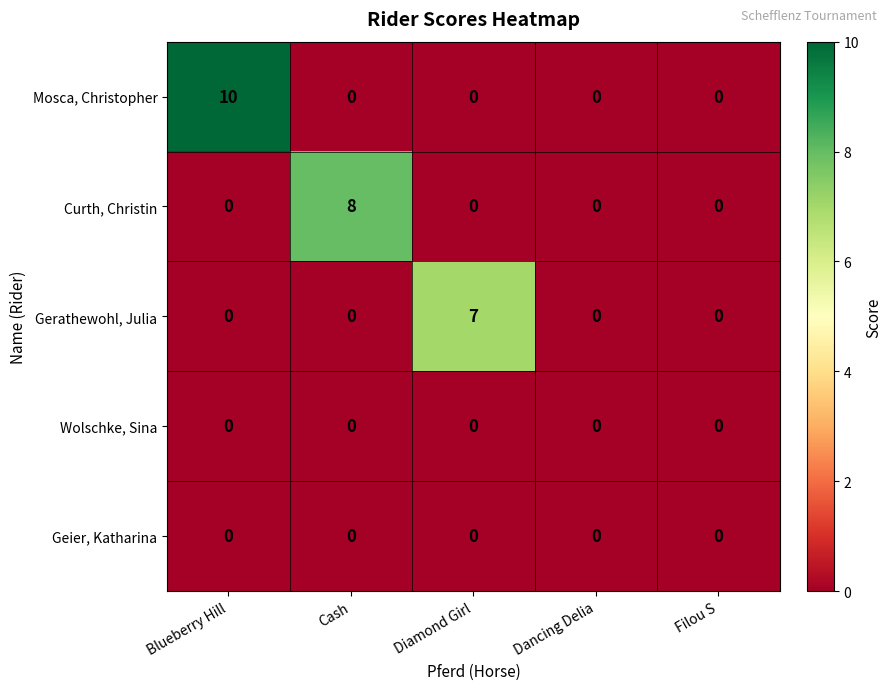

The Wolschke, Sina series shows 0 at Dancing Delia. True or false?

True